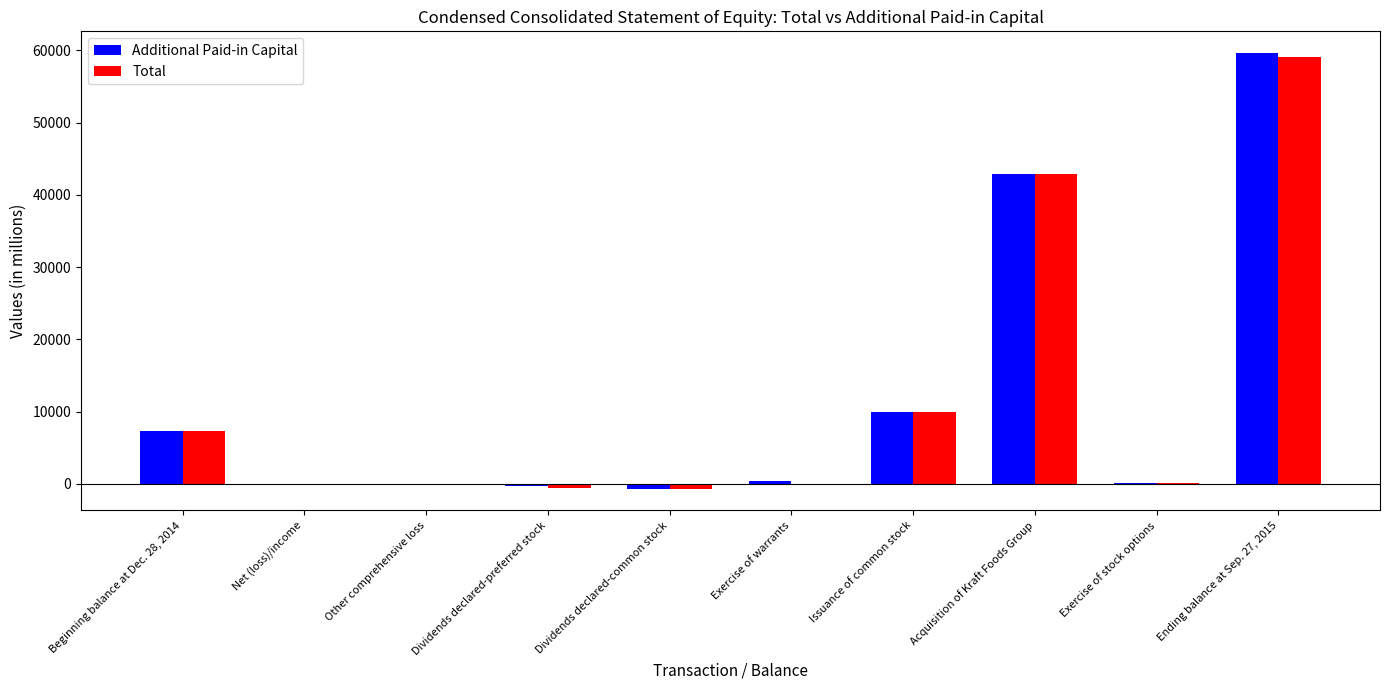

What is the highest value of the Additional Paid-in Capital series?

59622